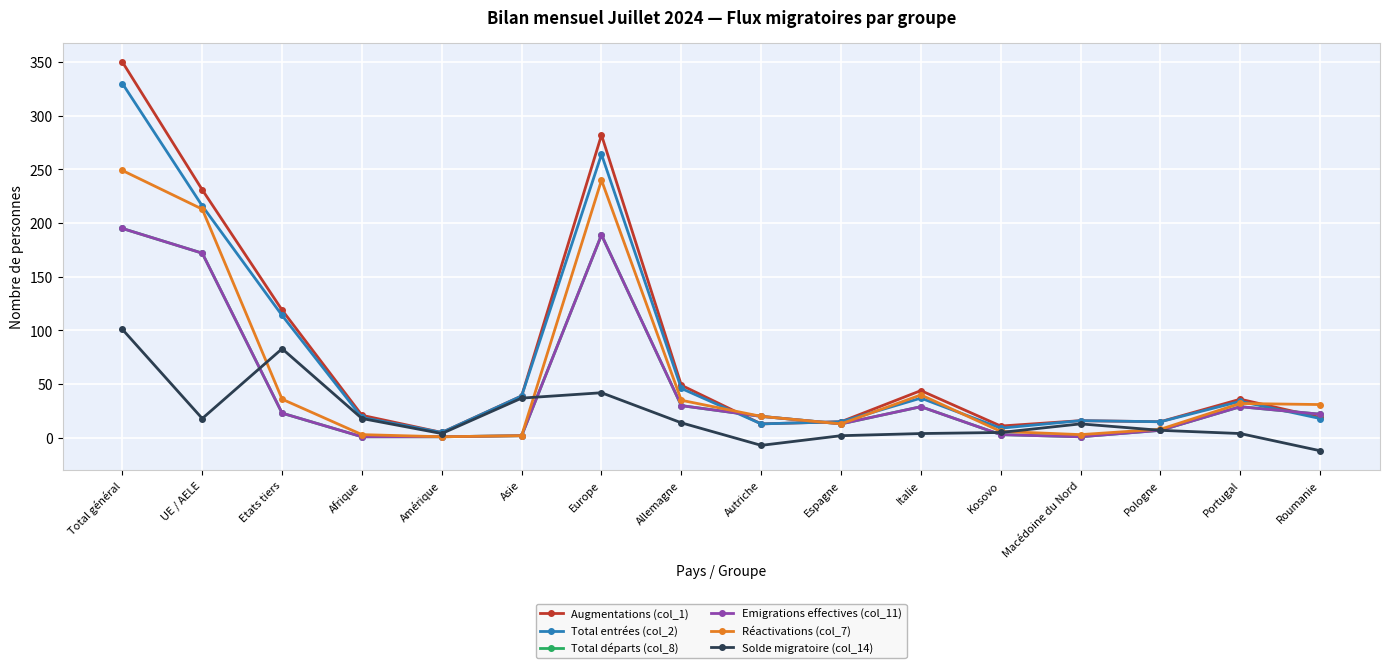

Between Amérique and Europe, which is larger?

Europe